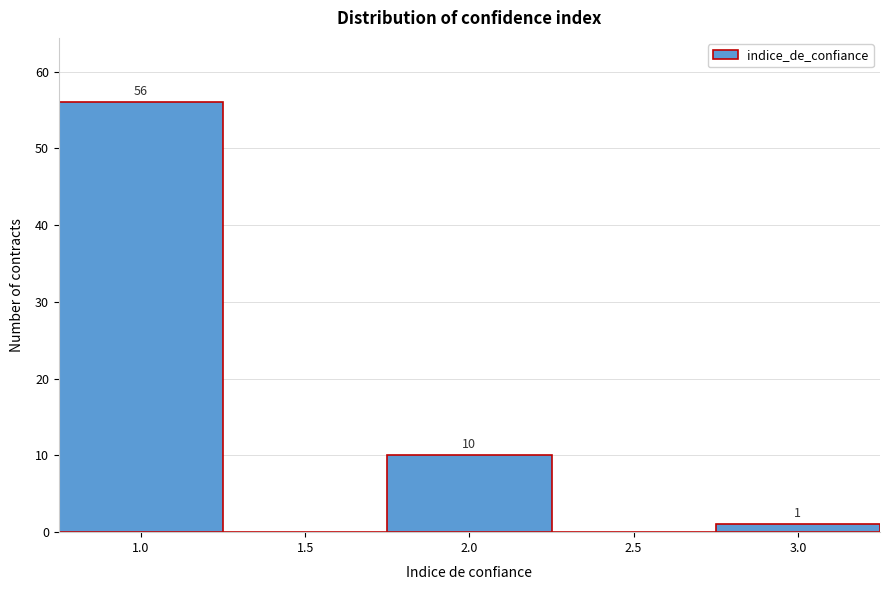

Over which range of the x-axis is the bar tallest?

0.75 to 1.25